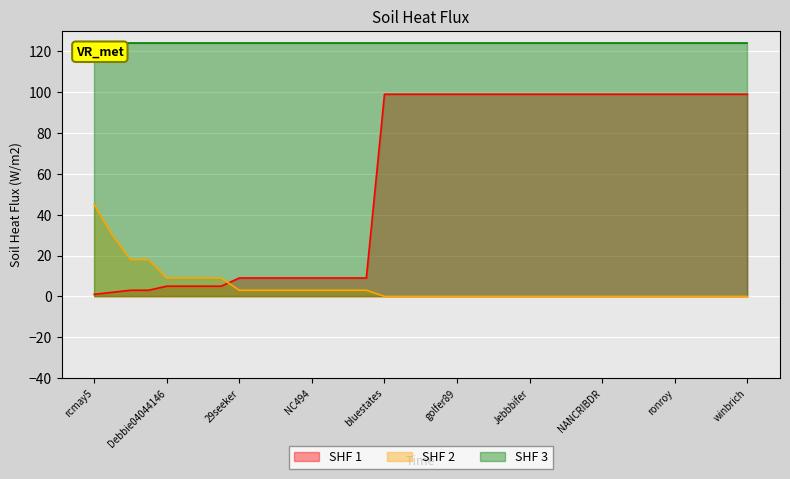

True or false: SHF 3 has a value of 43 at bluestates.

False